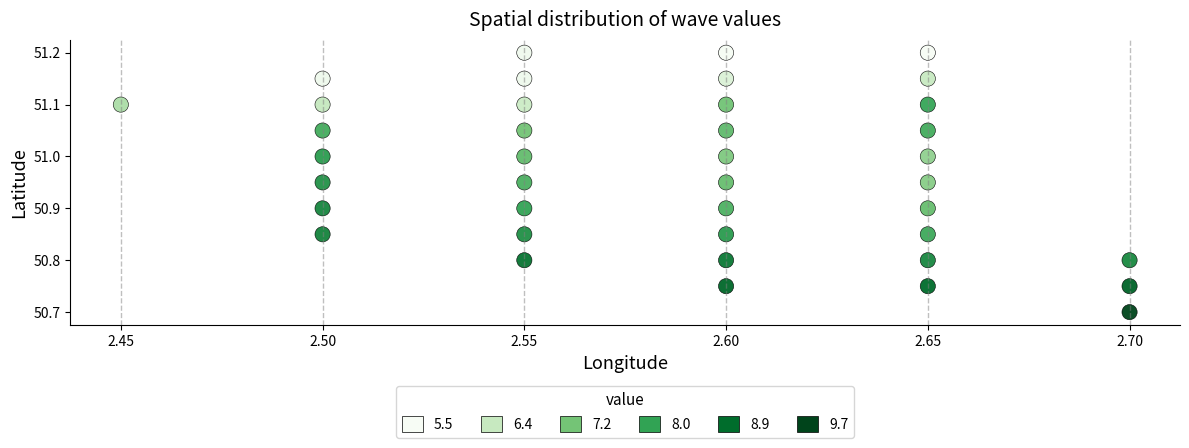

What Y value in the scatter plot is closest to 50?

50.7